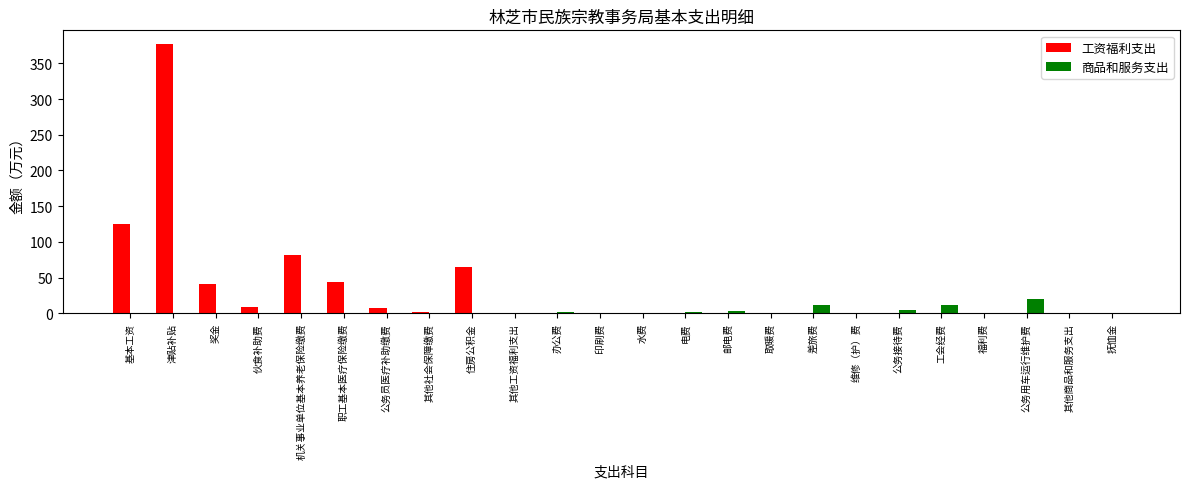

What is the sum of the 工资福利支出 values at 伙食补助费 and 办公费?

9.0